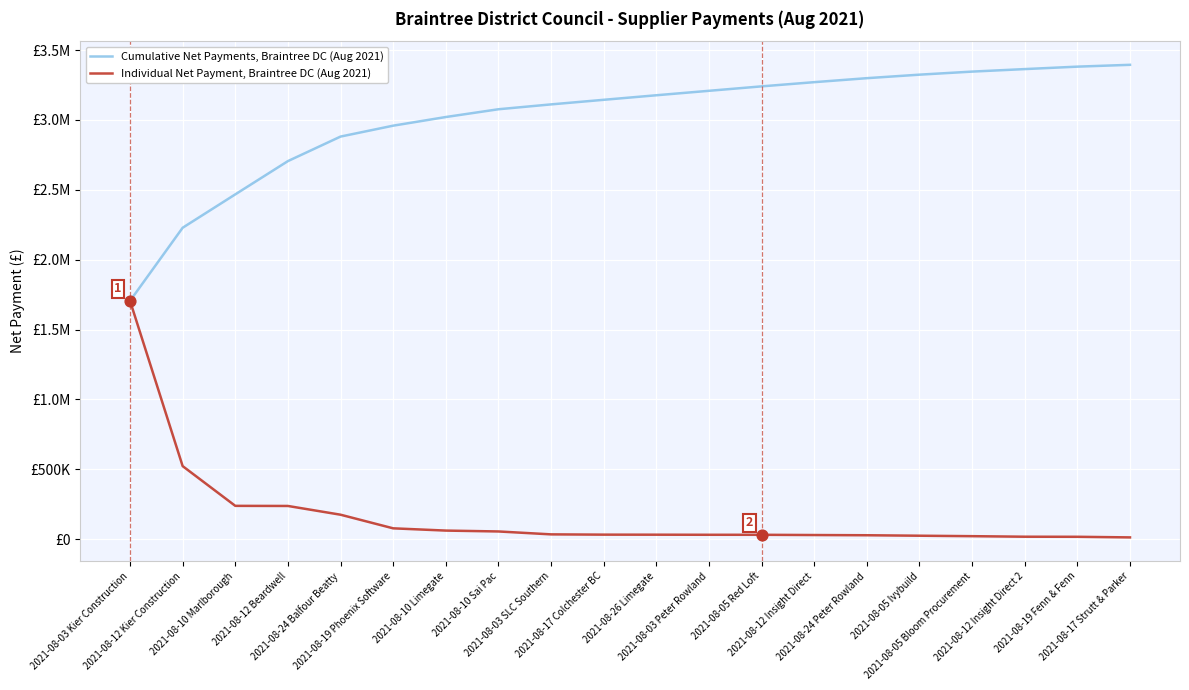

What are all the series names shown in the legend?

Cumulative Net Payments, Braintree DC (Aug 2021), Individual Net Payment, Braintree DC (Aug 2021)